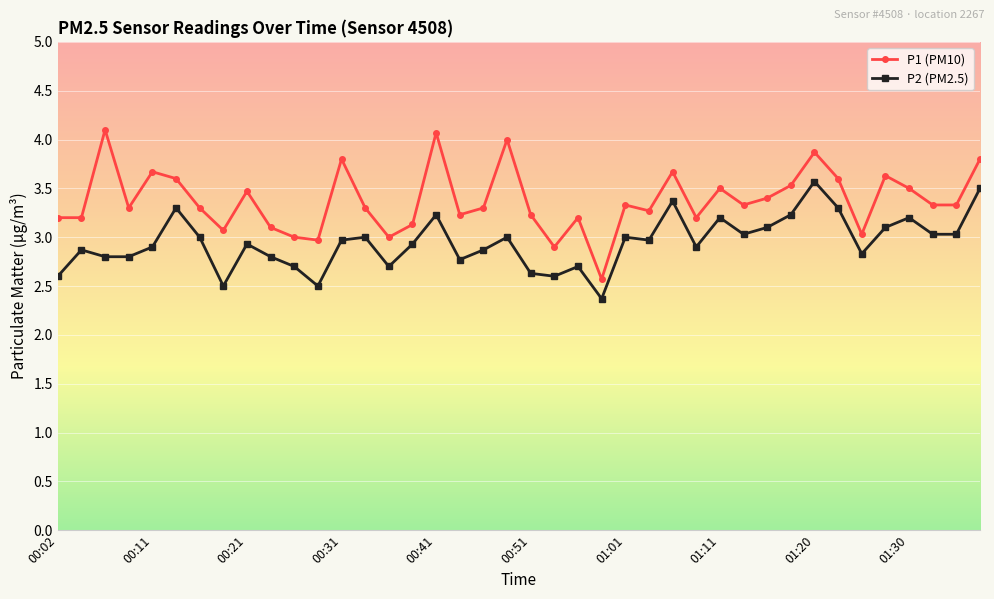

Which series has the largest total across all categories?

P1 (PM10)